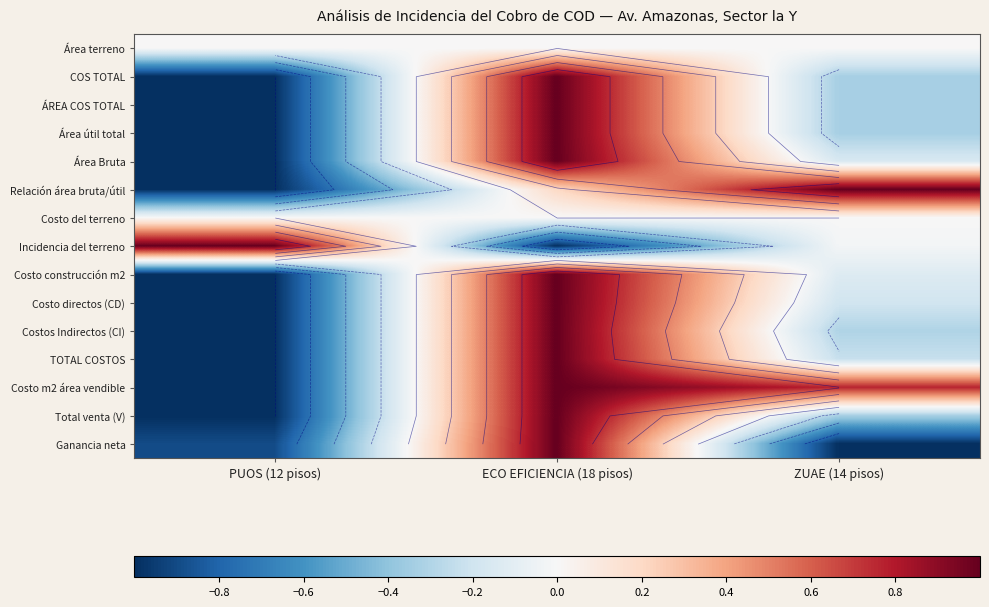

The Costos Indirectos (CI) series shows 1.7 at ECO EFICIENCIA (18 pisos). True or false?

False